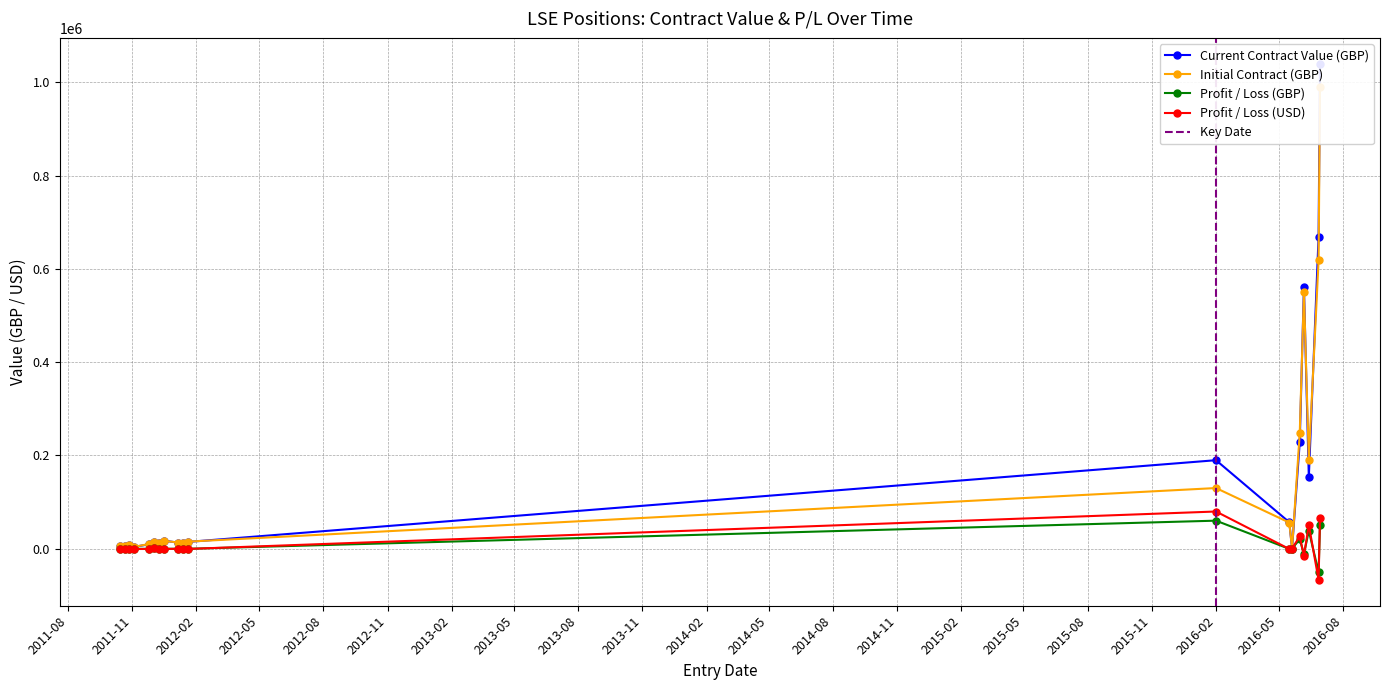

At which category does Initial Contract (GBP) reach its first local valley?

2011-11-04